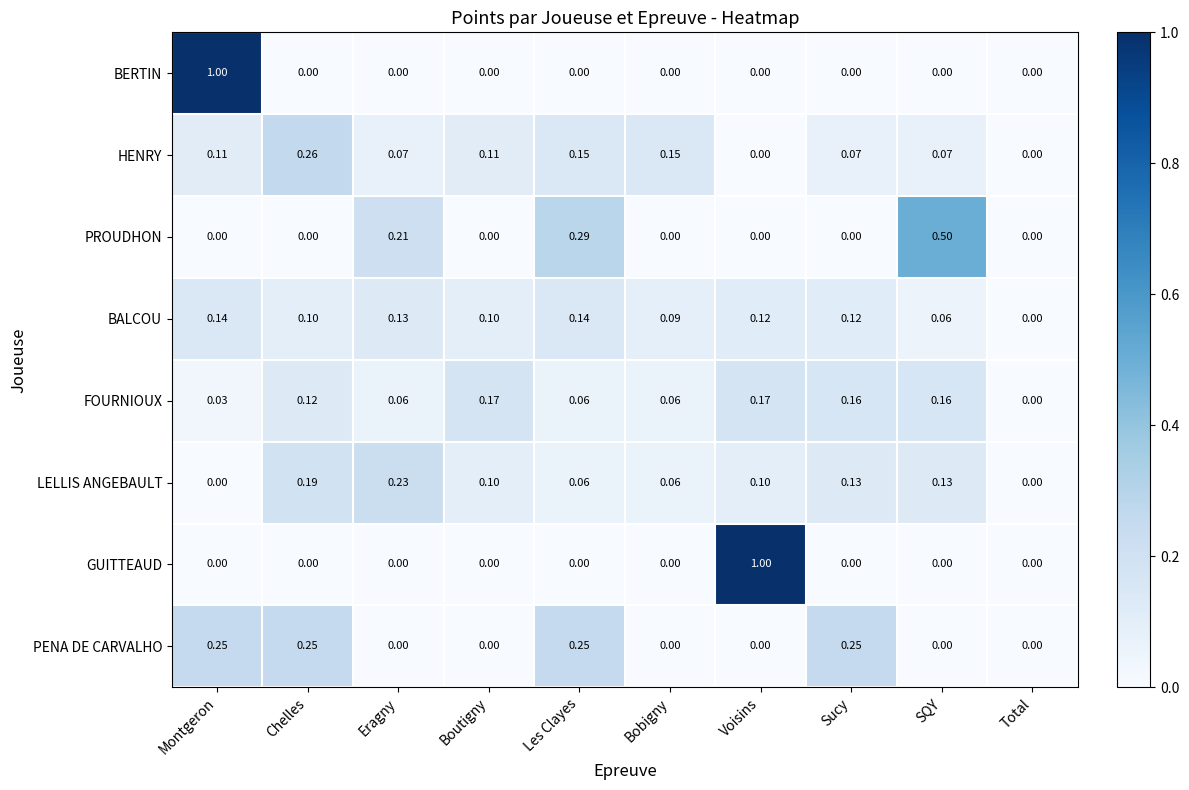

At which label is BALCOU closest to 0?

Total